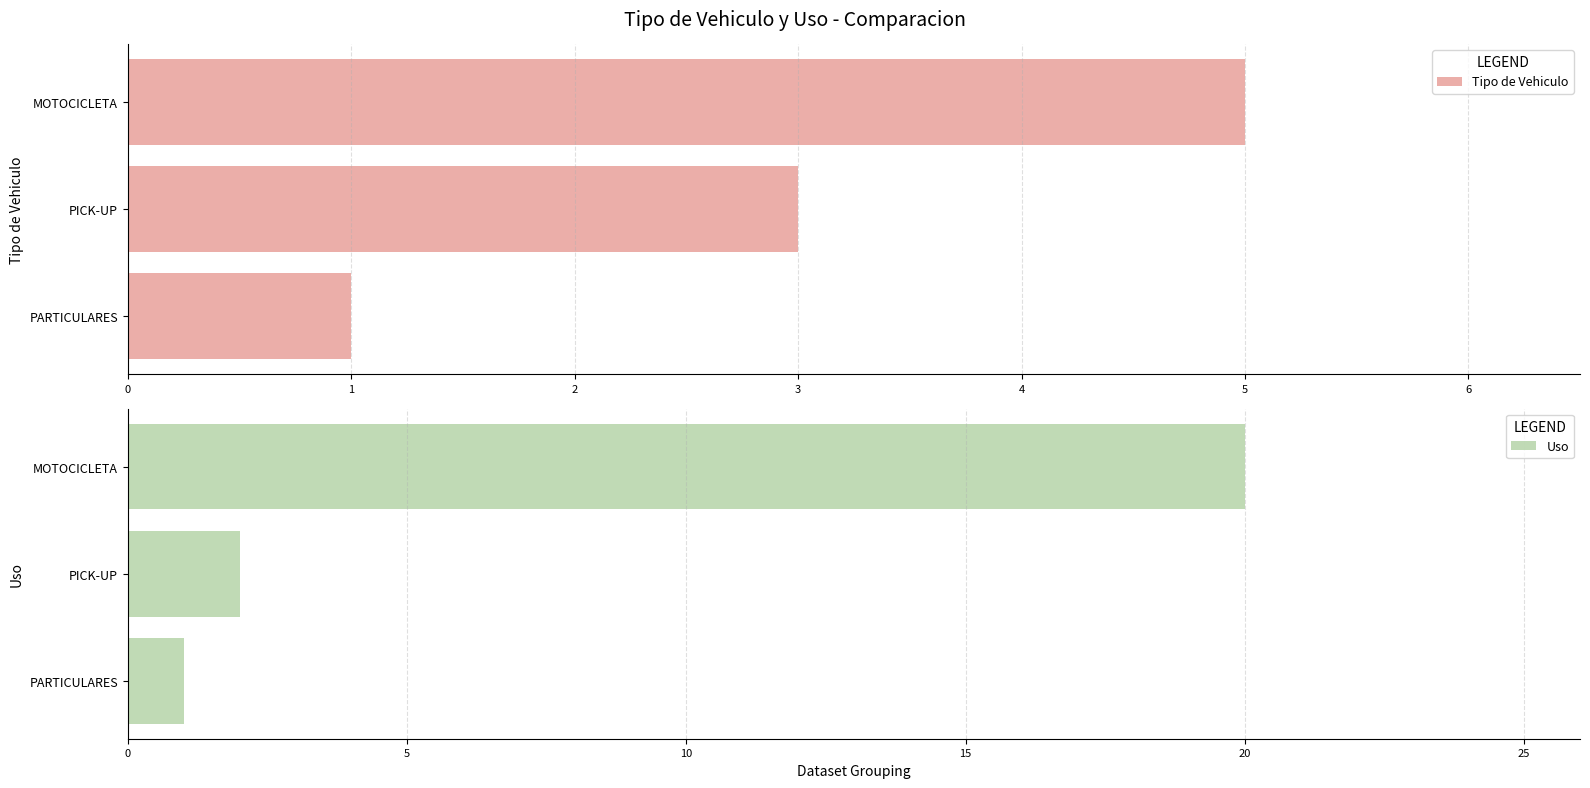

Which series has the largest range (max minus min)?

Uso